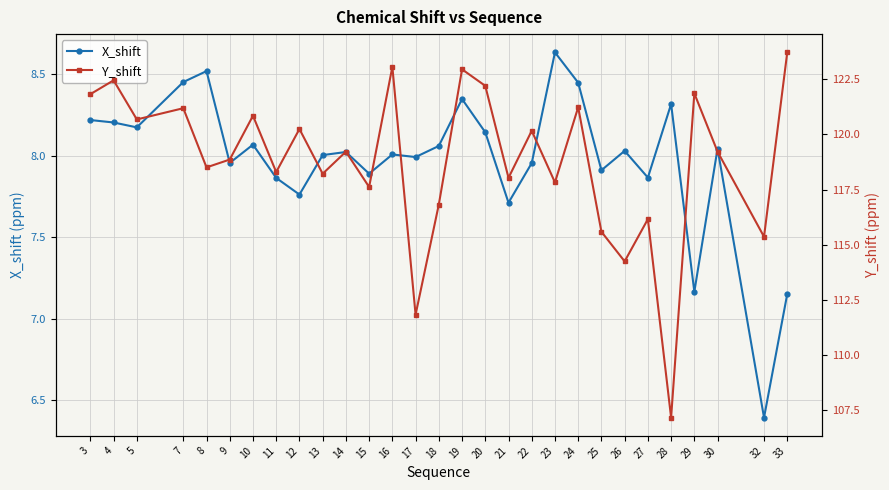

Reading right to left, list all the values displayed in this chart.

X_shift: 33=7.2	32=6.4	30=8.0	29=7.2	28=8.3	27=7.9	26=8.0	25=7.9	24=8.4	23=8.6	22=8.0	21=7.7	20=8.1	19=8.3	18=8.1	17=8.0	16=8.0	15=7.9	14=8.0	13=8.0	12=7.8	11=7.9	10=8.1	9=8.0	8=8.5	7=8.5	5=8.2	4=8.2	3=8.2
Y_shift: 33=123.7	32=115.4	30=119.2	29=121.9	28=107.1	27=116.2	26=114.2	25=115.6	24=121.2	23=117.8	22=120.2	21=118.0	20=122.2	19=123.0	18=116.8	17=111.8	16=123.1	15=117.6	14=119.2	13=118.2	12=120.2	11=118.3	10=120.8	9=118.9	8=118.5	7=121.2	5=120.7	4=122.5	3=121.8